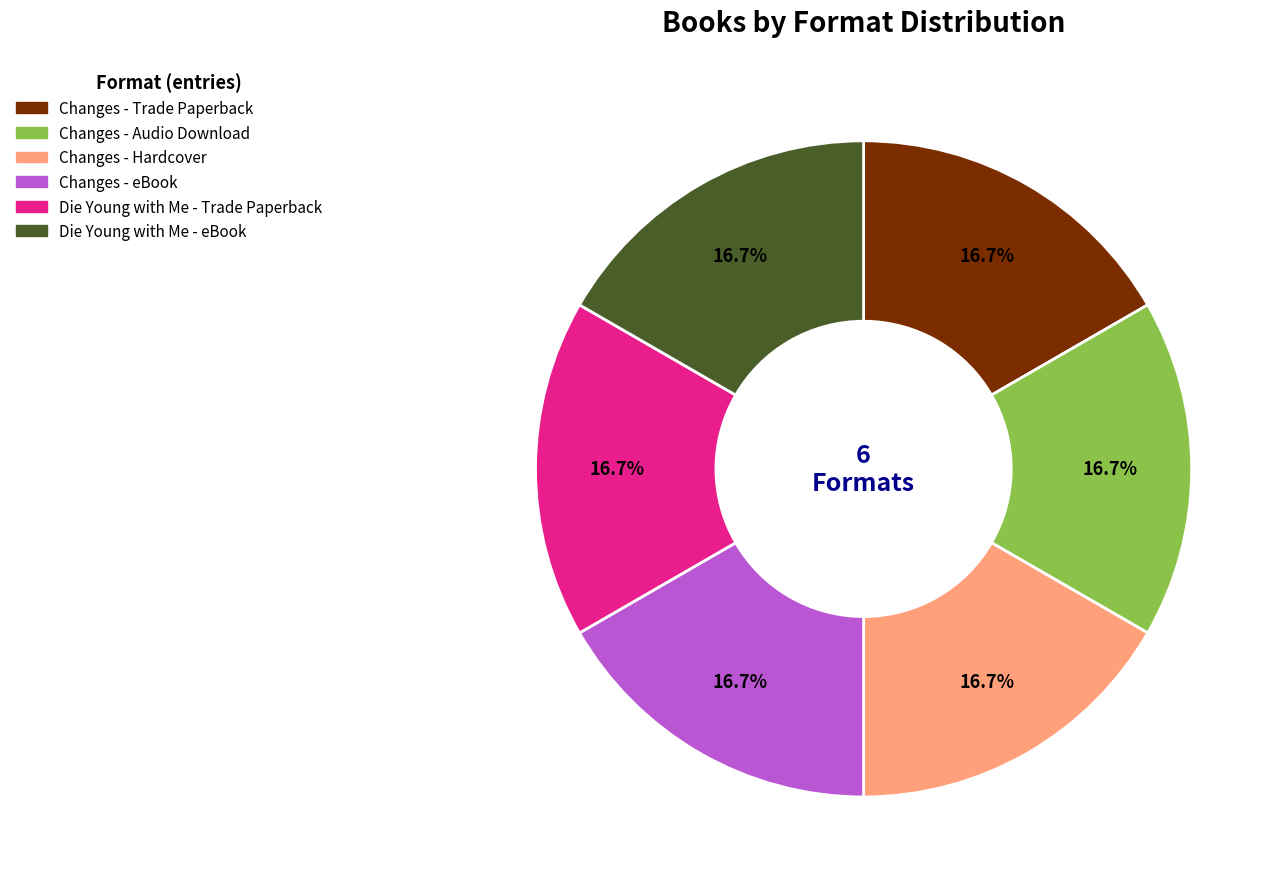

Is there a majority slice in this chart?

No